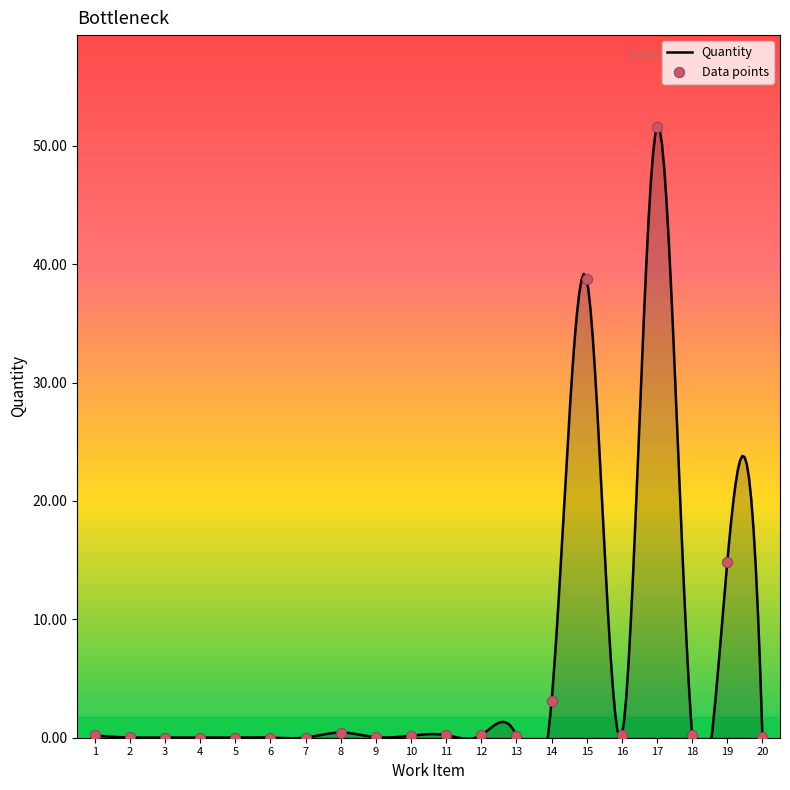

What is the change in value from 7 to 11?

+0.2